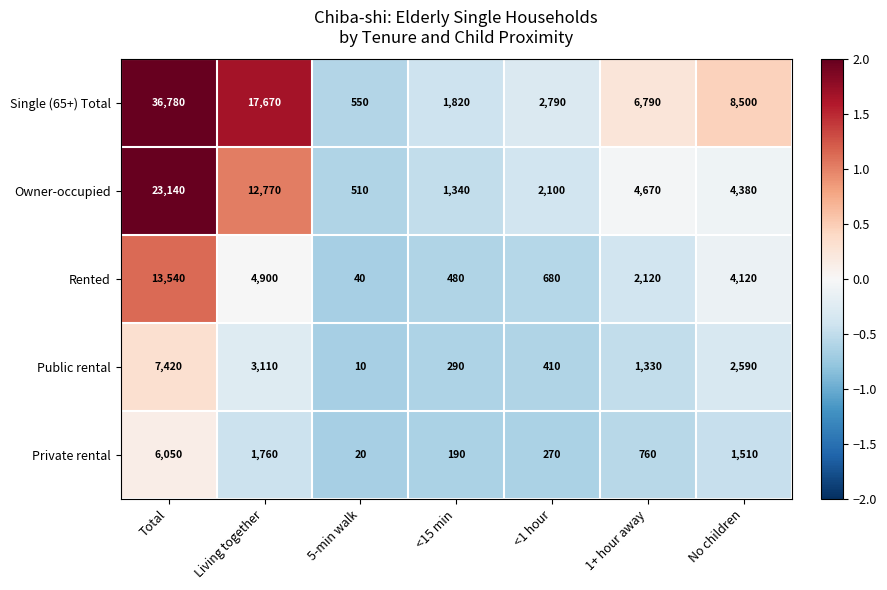

How many categories are shown in the chart?

7